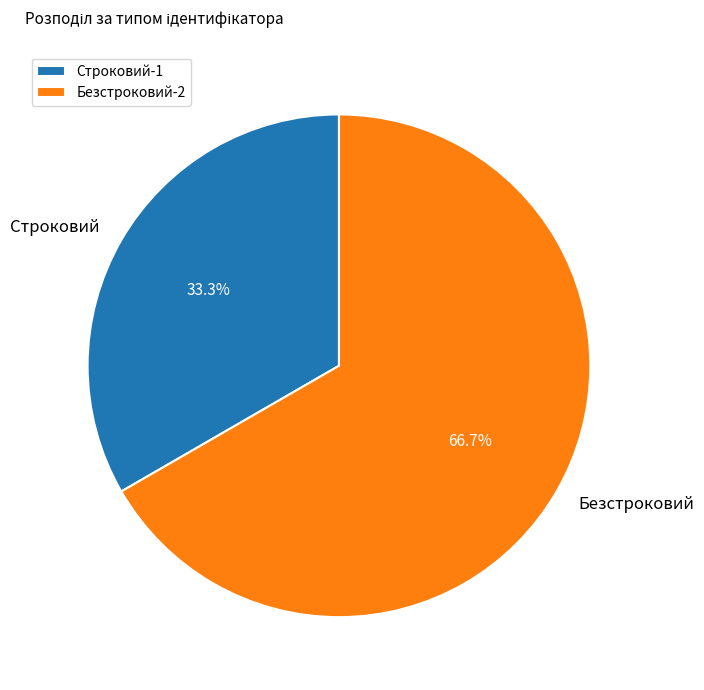

Rank the categories by value from highest to lowest.

Безстроковий, Строковий